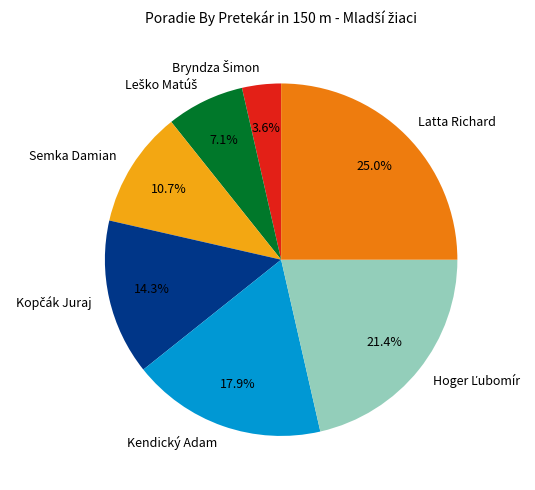

What portion of the pie excludes Latta Richard?

75.0%